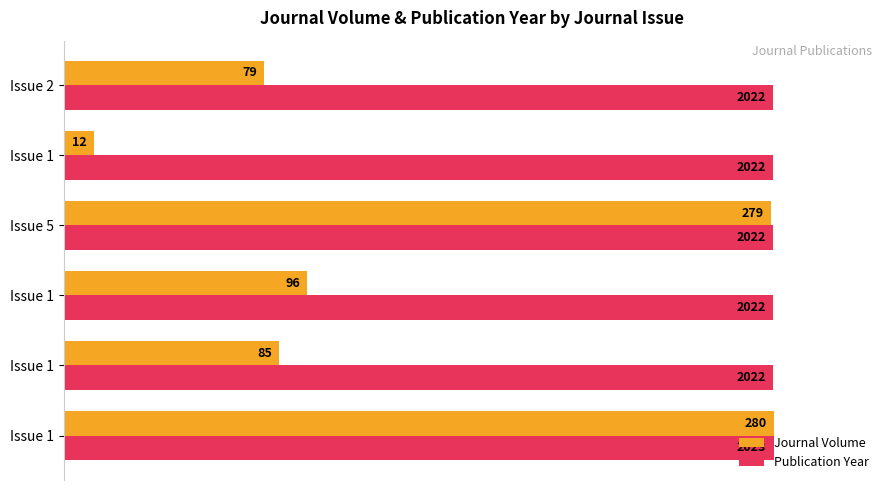

What are all the series names shown in the legend?

Journal Volume, Publication Year